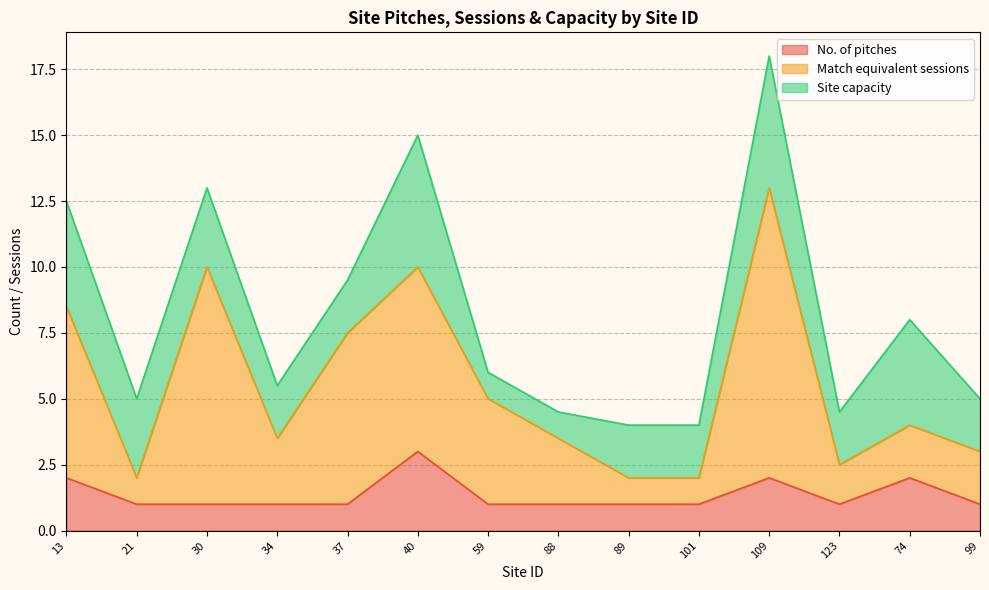

True or false: No. of pitches has more than 0 interior local peaks.

True